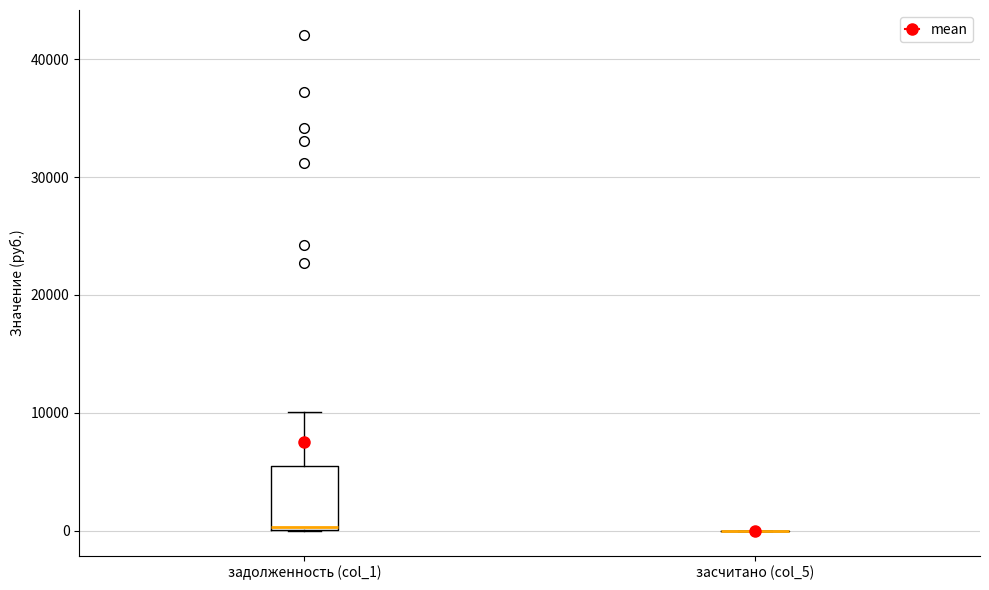

Reading left to right, read every box against the y-axis: the position of its median line, the range the box covers, and the ends of its whiskers. The values are not printed on the chart, so give them approximately, as read against the axis.

задолженность (col_1): median 0, box 0 to 6000, whiskers 0 to 10000
засчитано (col_5): box collapsed to a line at 0, whiskers 0 to 0